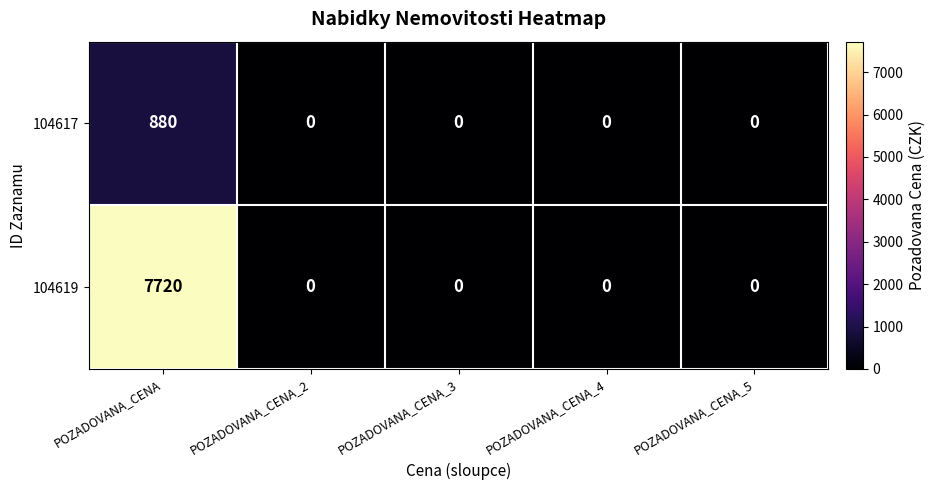

The 104619 series shows 5156 at POZADOVANA_CENA. True or false?

False